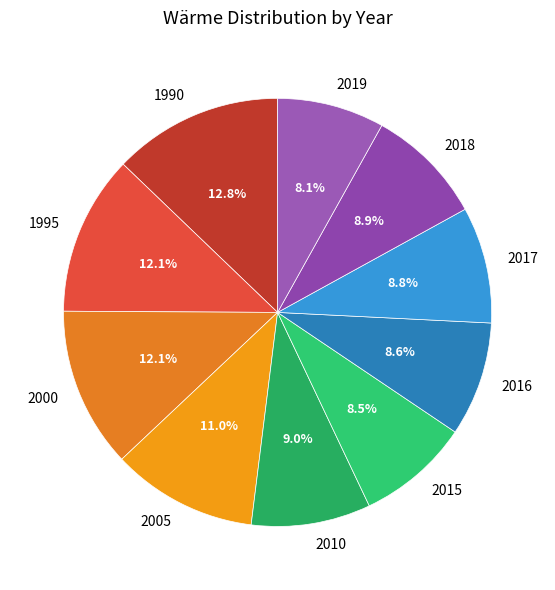

Does any single category account for the majority?

No